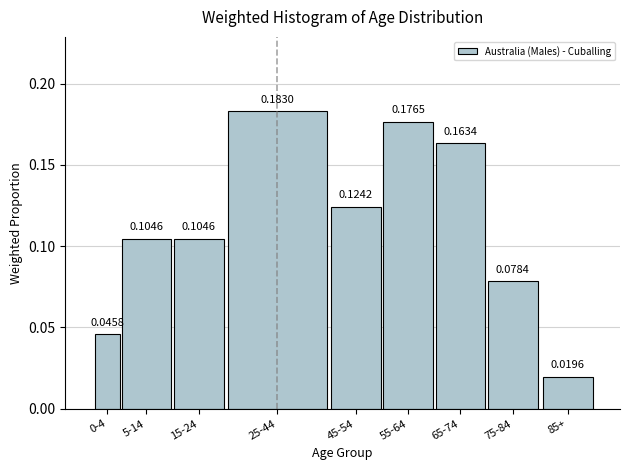

Which has a higher value, 25-44 or 0-4?

25-44